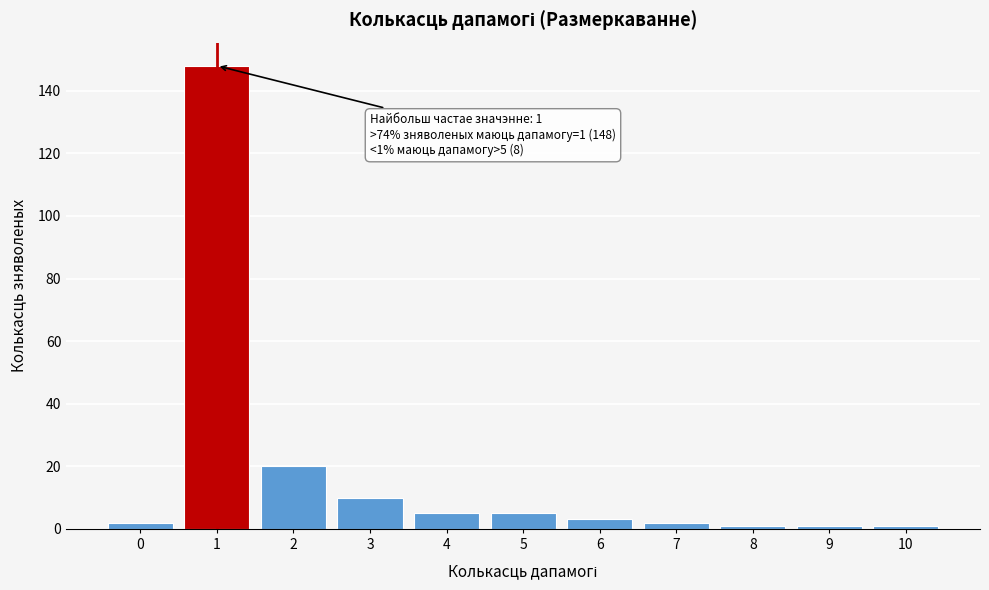

Reading right to left, list all the values displayed in this chart.

10=1	9=1	8=1	7=2	6=3	5=5	4=5	3=10	2=20	1=148	0=2